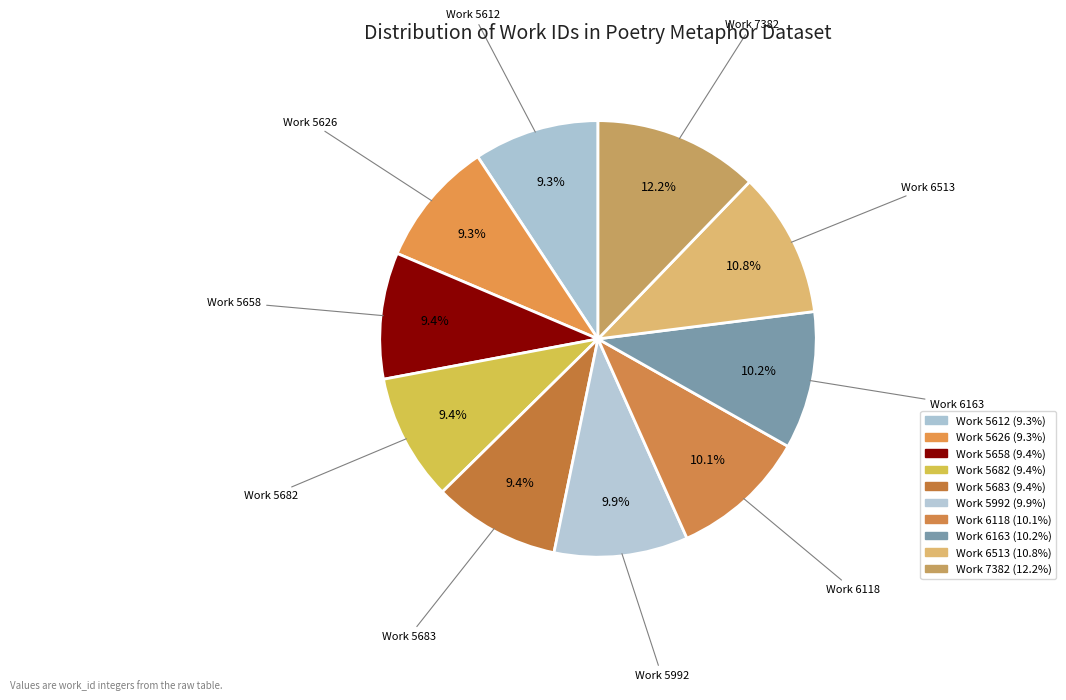

How many slices are in this pie chart?

10